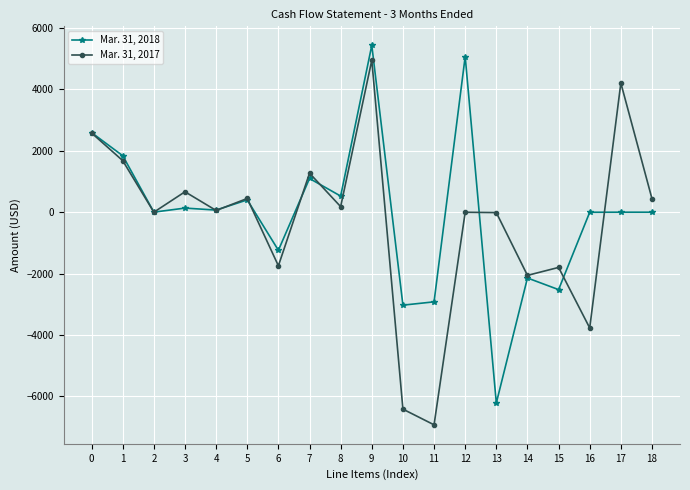

True or false: Mar. 31, 2018 has more than 0 points higher than both neighbors.

True